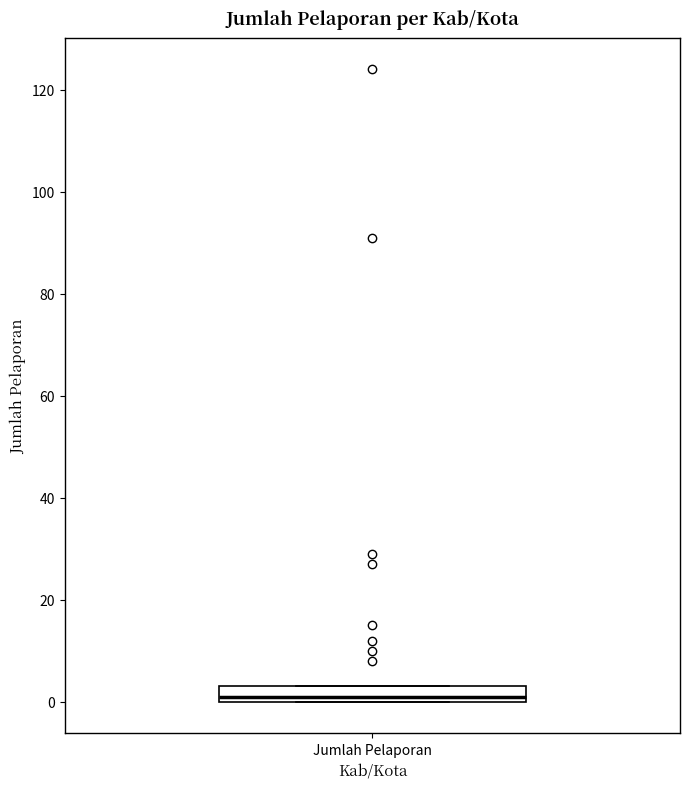

Transcribe this box plot: give where the median line is, the range the box spans, and where the two whiskers end, as read against the y-axis. The values are not printed on the chart, so give them approximately, as read against the axis.

median 2, box 0 to 4, whiskers 0 to 4